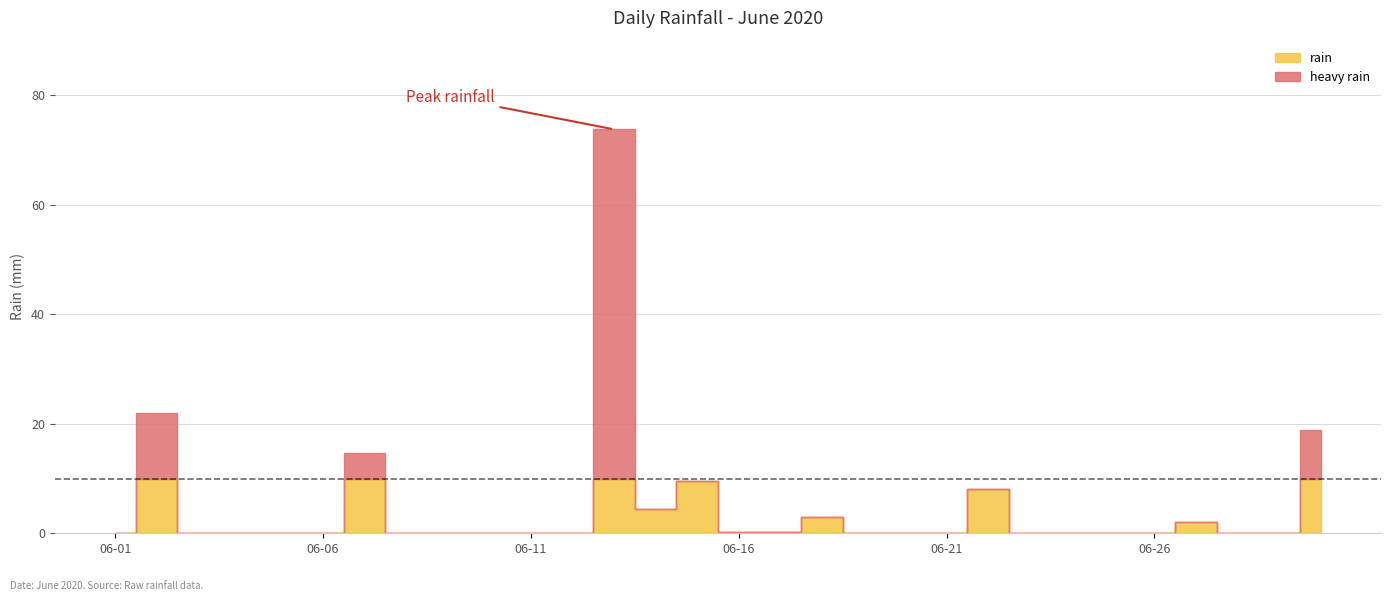

Does the chart display data point markers on the line(s)?

No